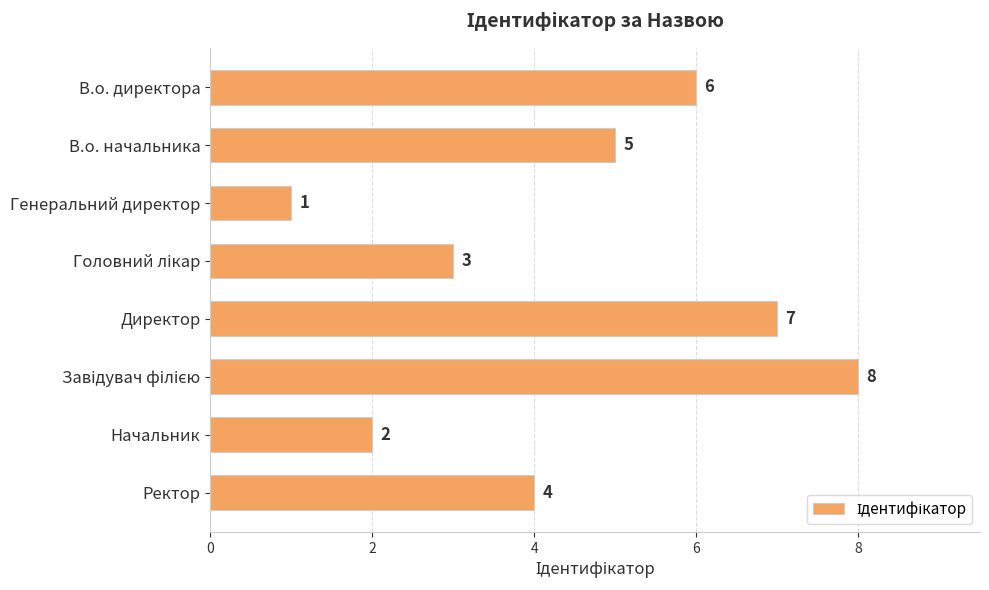

What is the greatest value displayed?

8